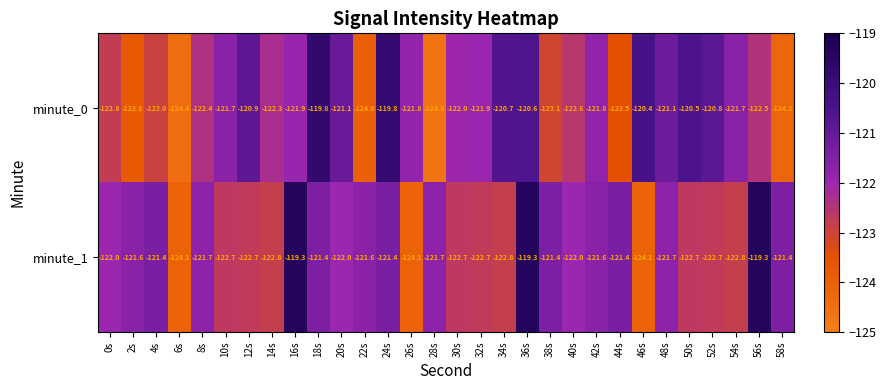

Rank the series by their average value, from highest to lowest.

minute_1, minute_0